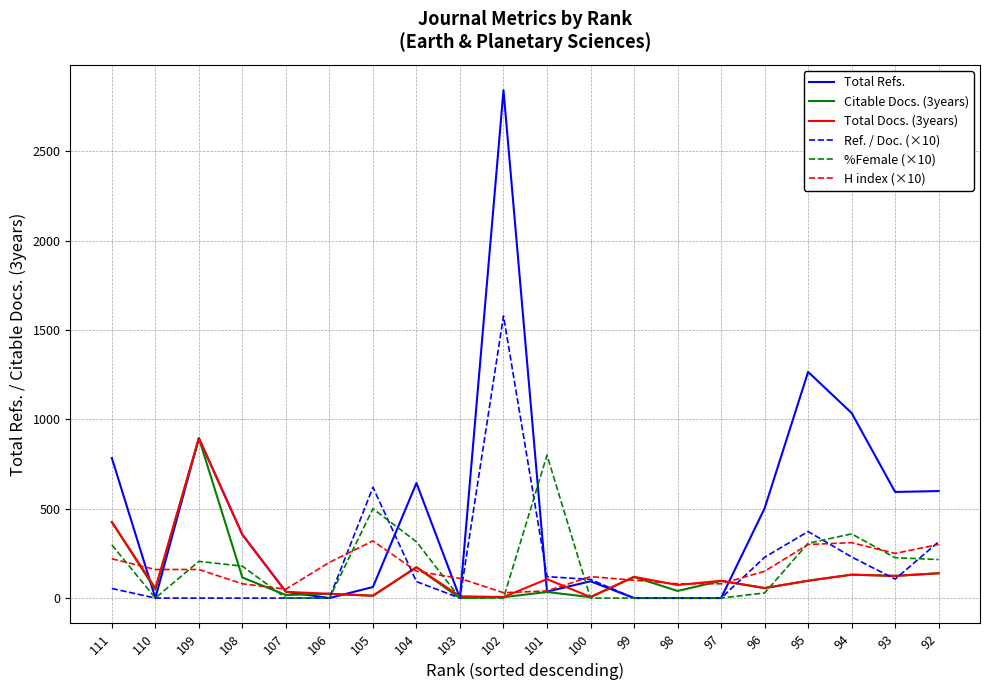

Where is Ref. / Doc. (×10) nearest to the value 789?

105